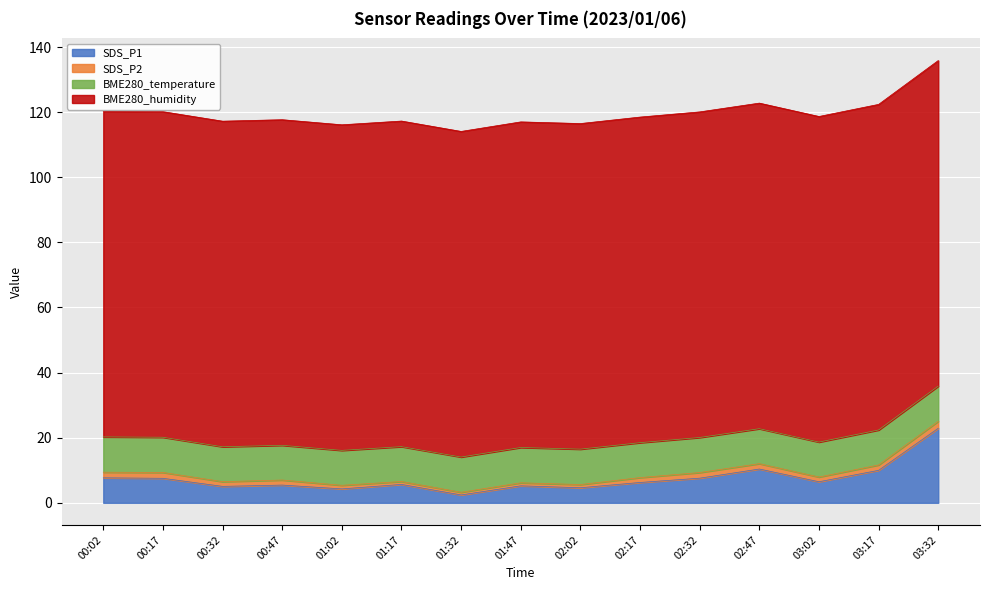

Which series changed the most between 00:32 and 02:17?

SDS_P1